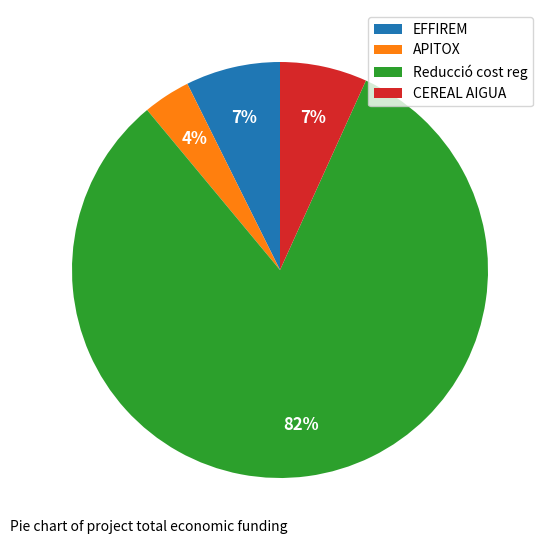

Which slice represents more than half of the pie?

Reducció cost reg